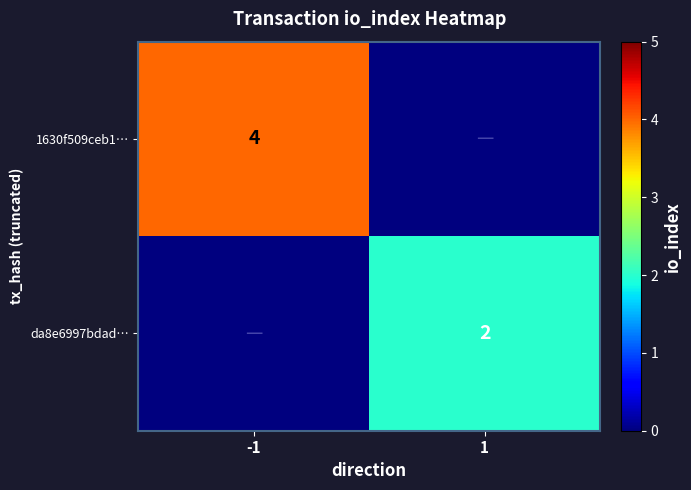

Is the value of 1630f509ceb1… at -1 greater than the value of da8e6997bdad… at 1?

Yes